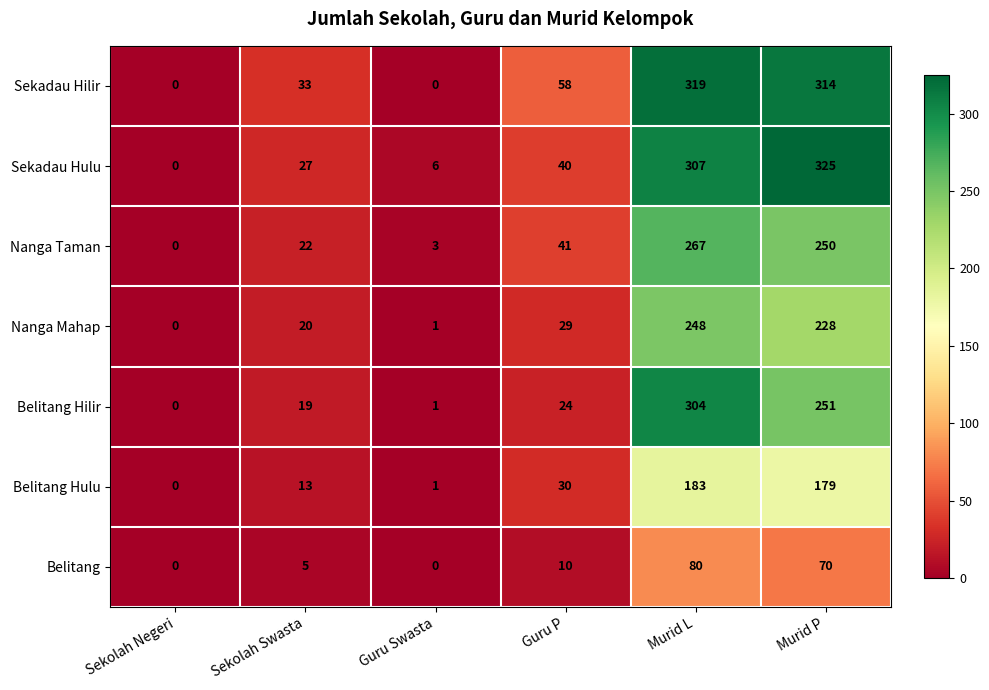

What is the spread (max minus min) of values at Murid L?

239